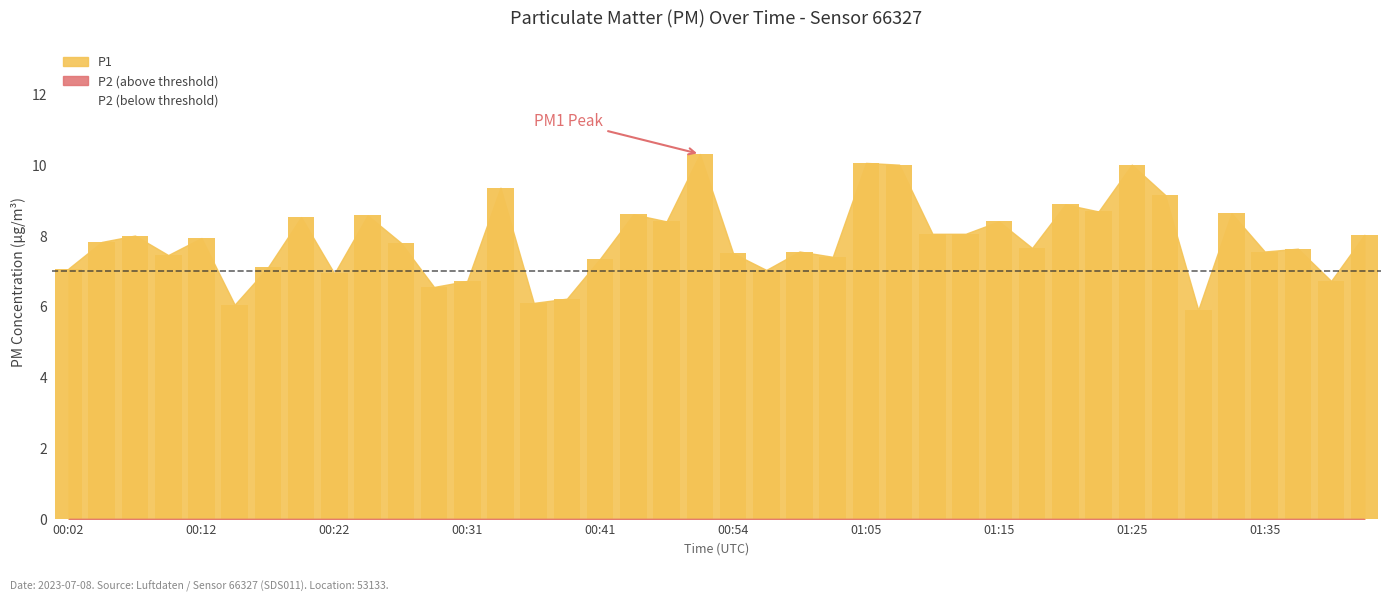

What is the difference between the maximum and minimum values?

4.4